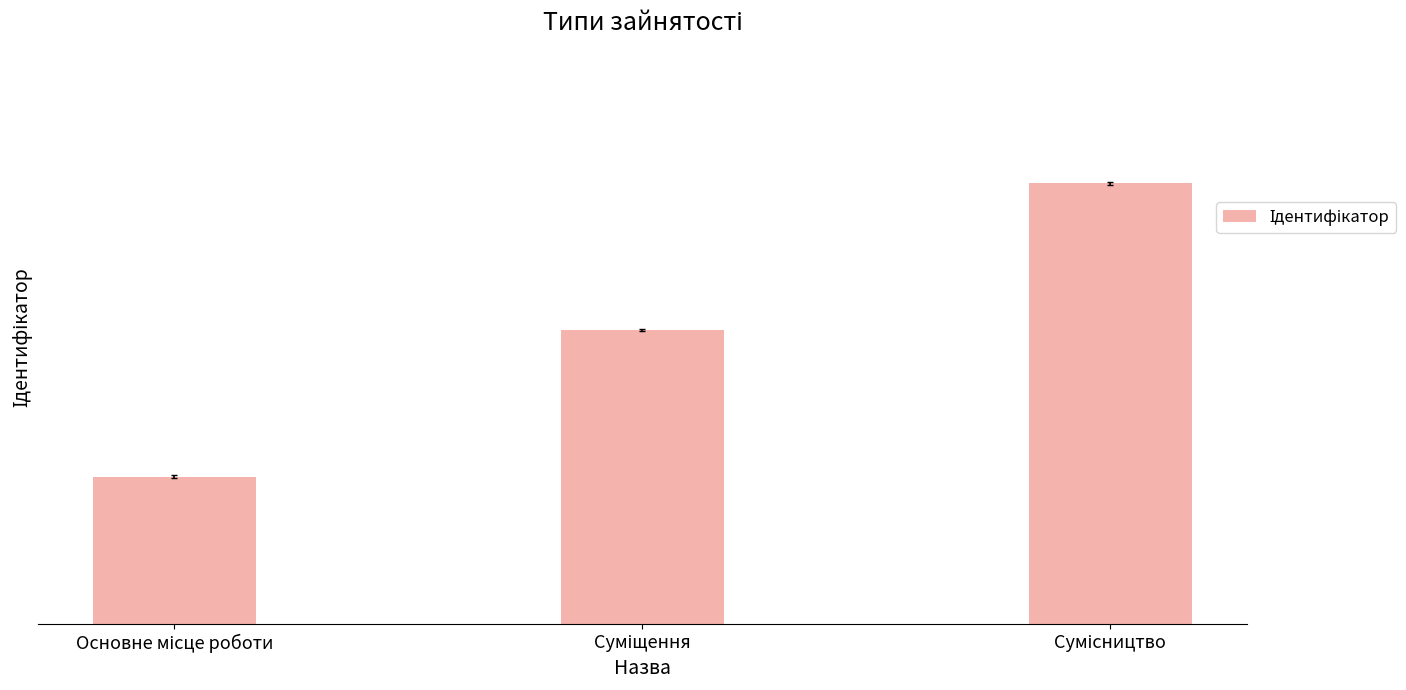

At which label does the data first exceed 2?

Сумісництво